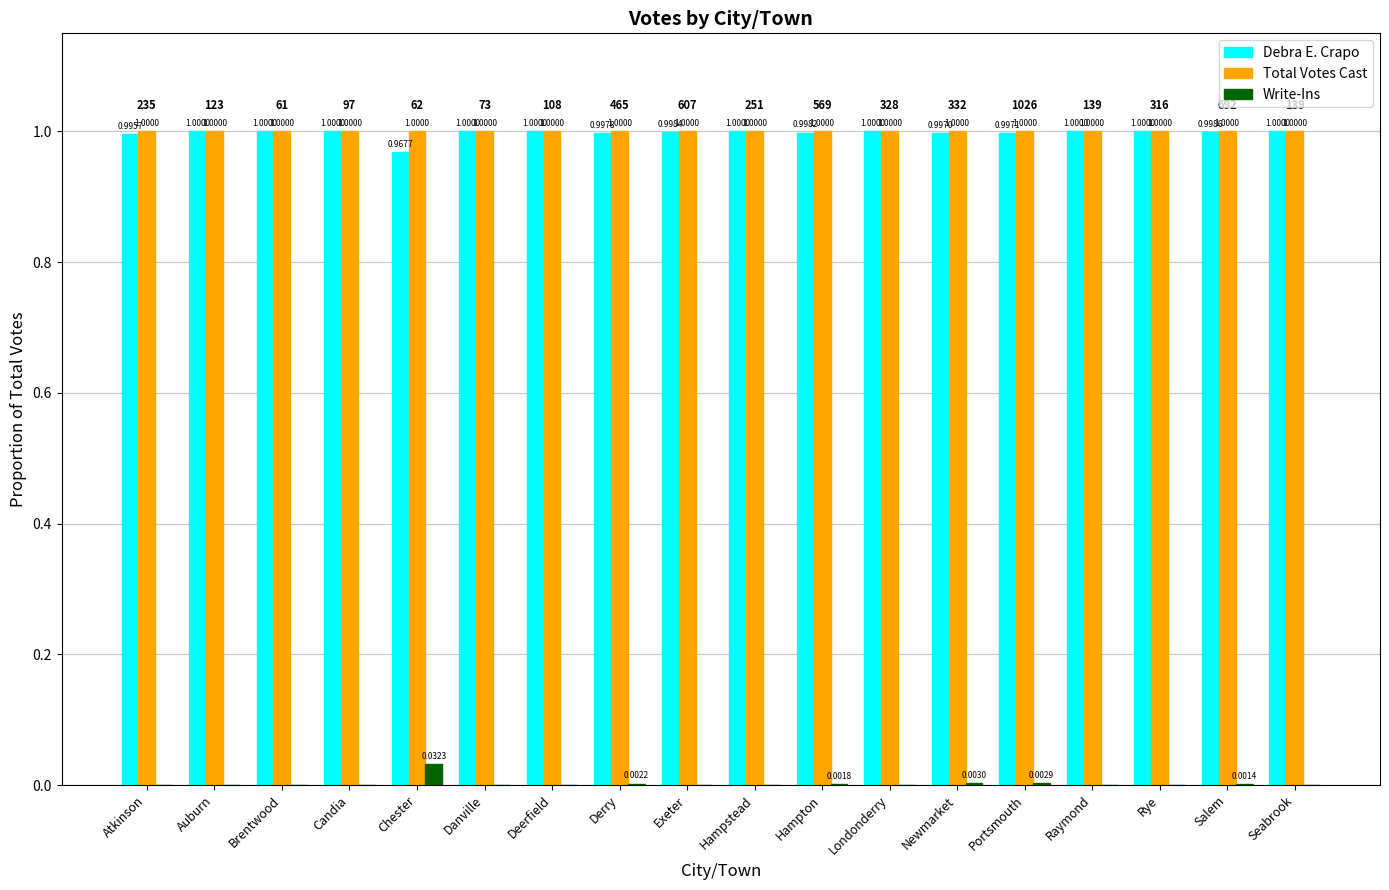

What is the sum of all Total Votes Cast values?

18.0